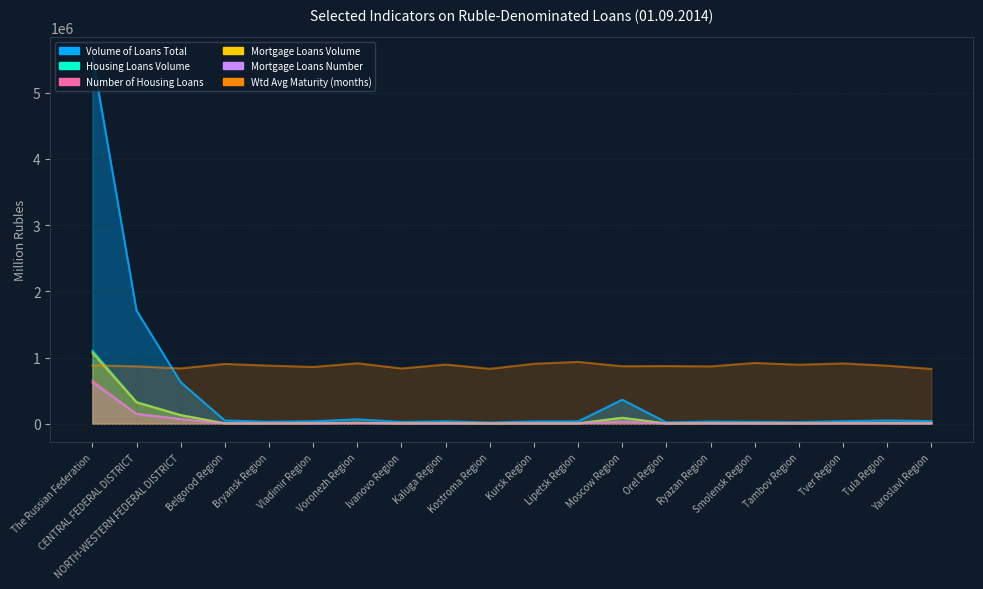

Which label corresponds to the smallest value in the chart?

Orel Region